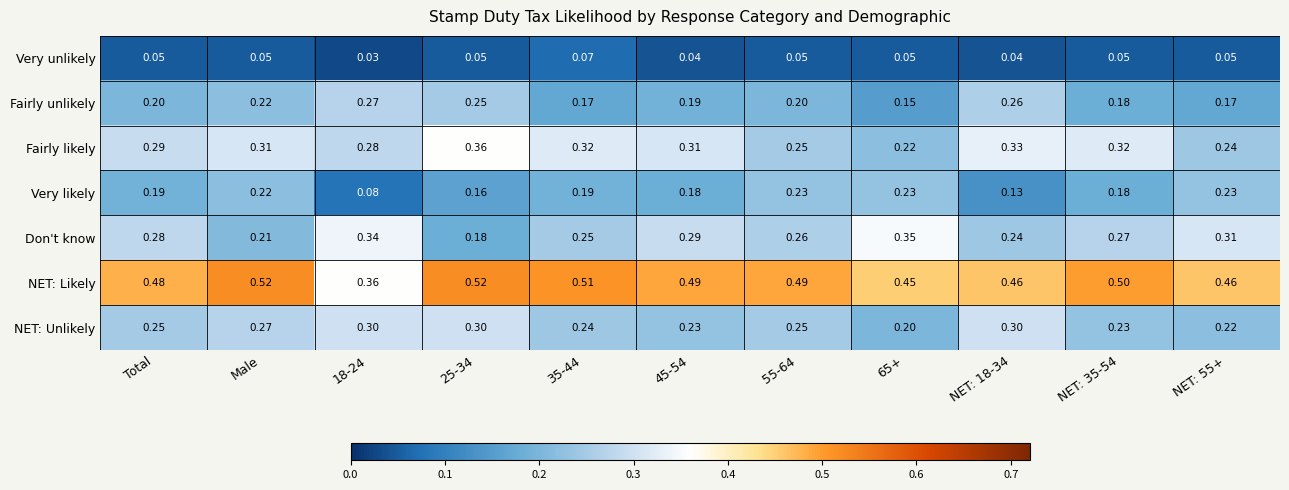

List the series in order of their peak value, highest first.

NET: Likely, Fairly likely, Don't know, NET: Unlikely, Fairly unlikely, Very likely, Very unlikely